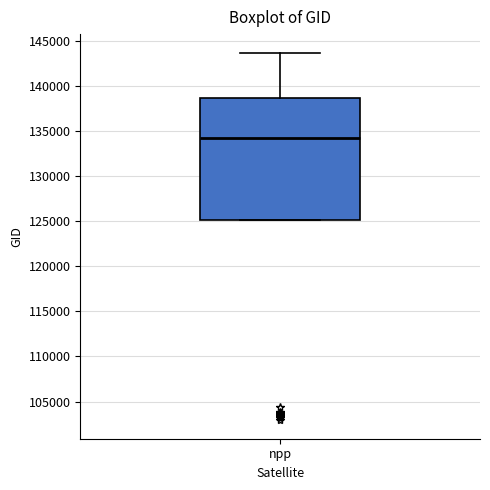

Where is the upper edge of the box for npp on the y-axis? The values are not printed on the chart, so give them approximately, as read against the axis.

138500